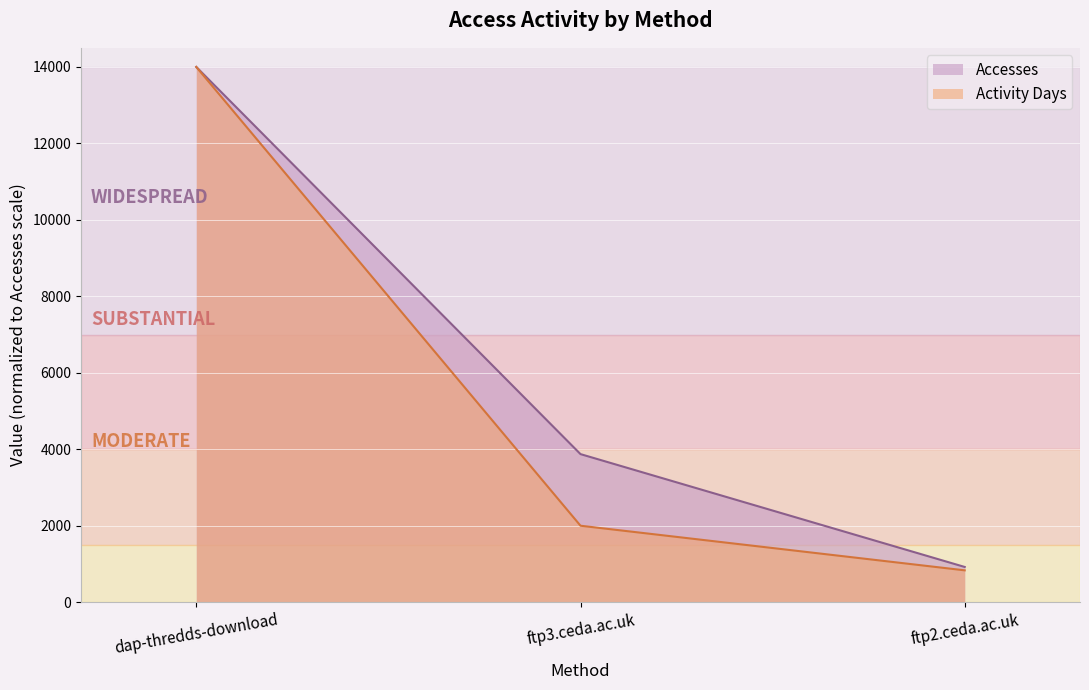

What is the label of the 2nd point from the left?

ftp3.ceda.ac.uk